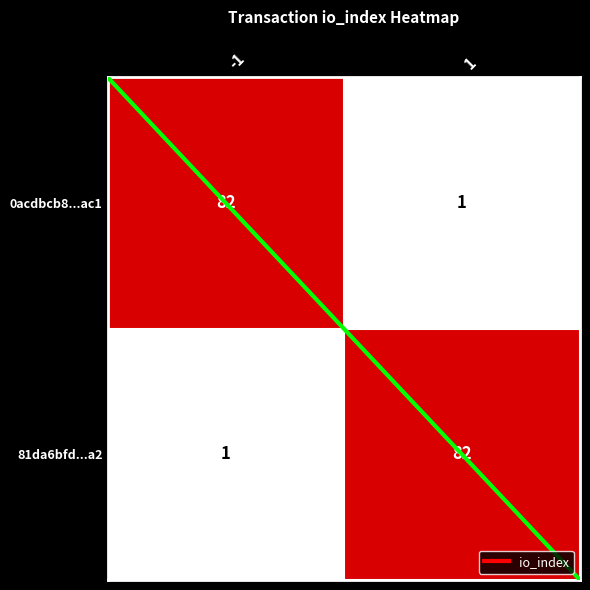

What is the difference between the maximum and minimum values in the 81da6bfd...a2 series?

81